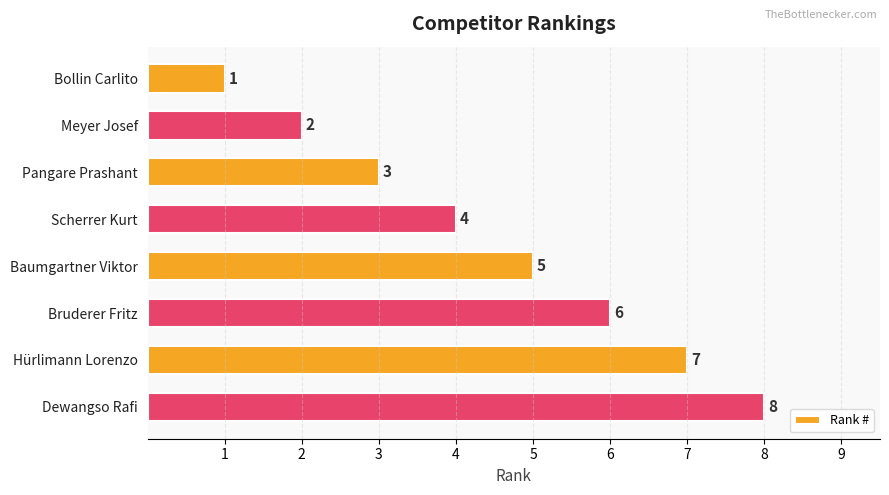

Approximately how many times larger is the value at Pangare Prashant compared to Meyer Josef?

1.5